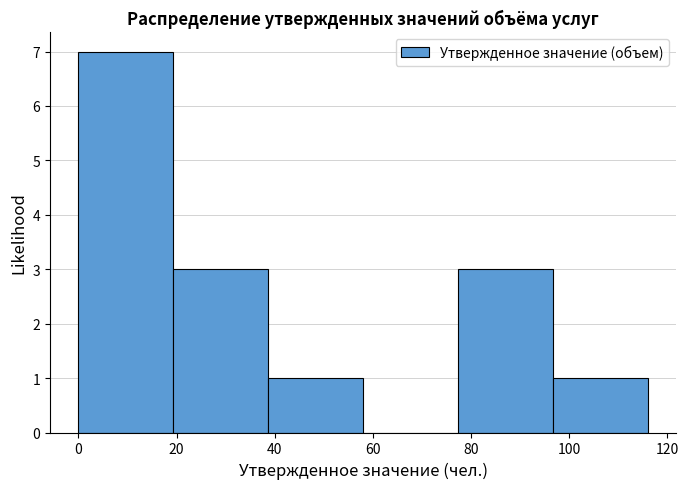

Reading left to right, transcribe this chart: for each bar, give the range it covers on the x-axis and its height. Neither the bar edges nor the heights are printed on the chart, so give them approximately, as read against the axes.

0 to 20: 7
20 to 38: 3
38 to 58: 1
58 to 78: 0
78 to 96: 3
96 to 116: 1